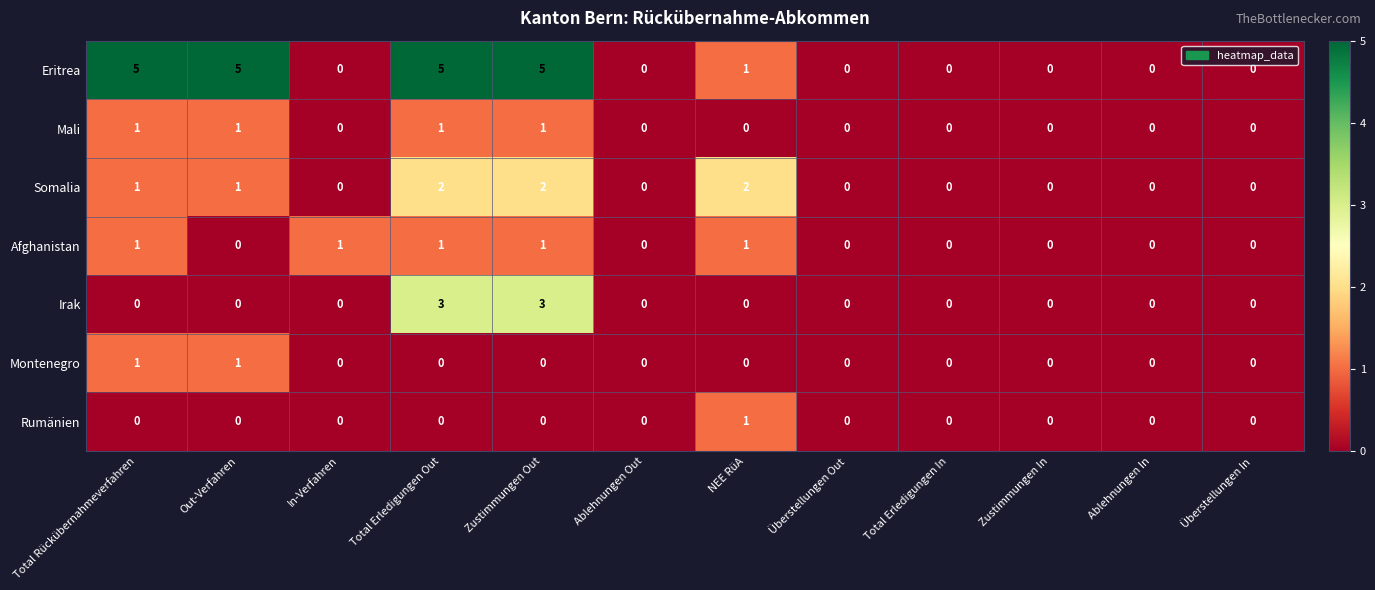

Count the number of categories in the chart.

12